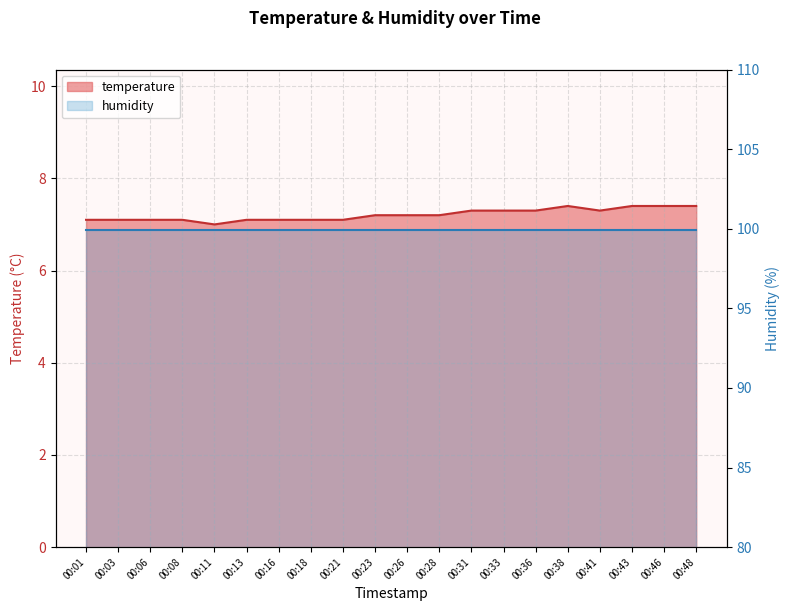

Approximately how many times larger is the value at 00:18 compared to 00:06?

1.0